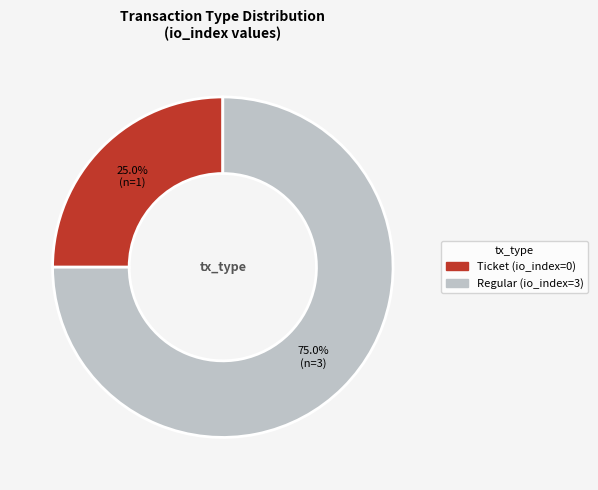

Rank the categories by value from highest to lowest.

Regular, Ticket